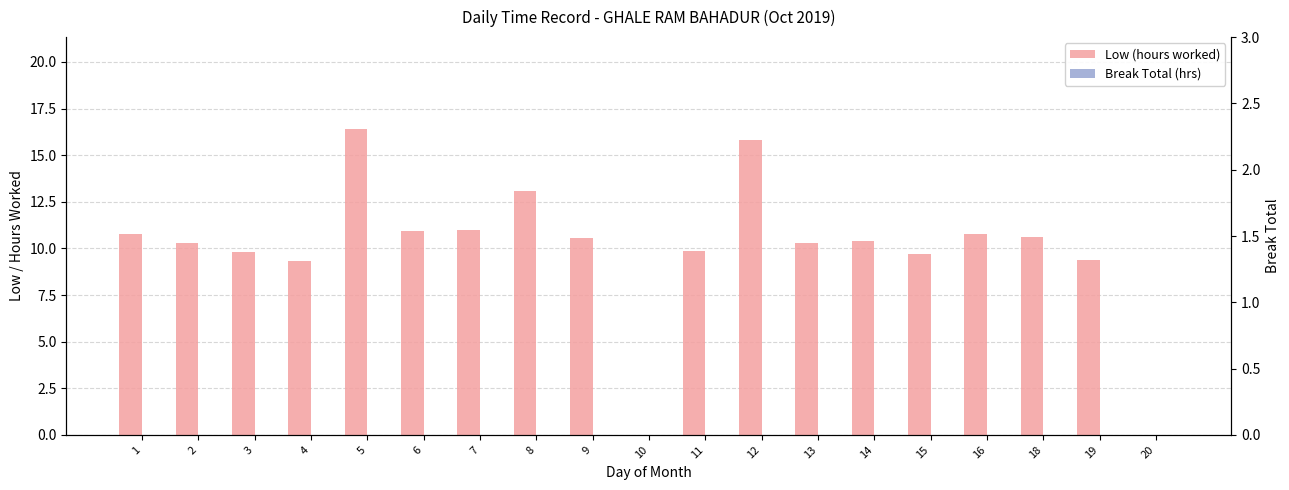

How many data points in Low (hours worked) are less than 10?

7